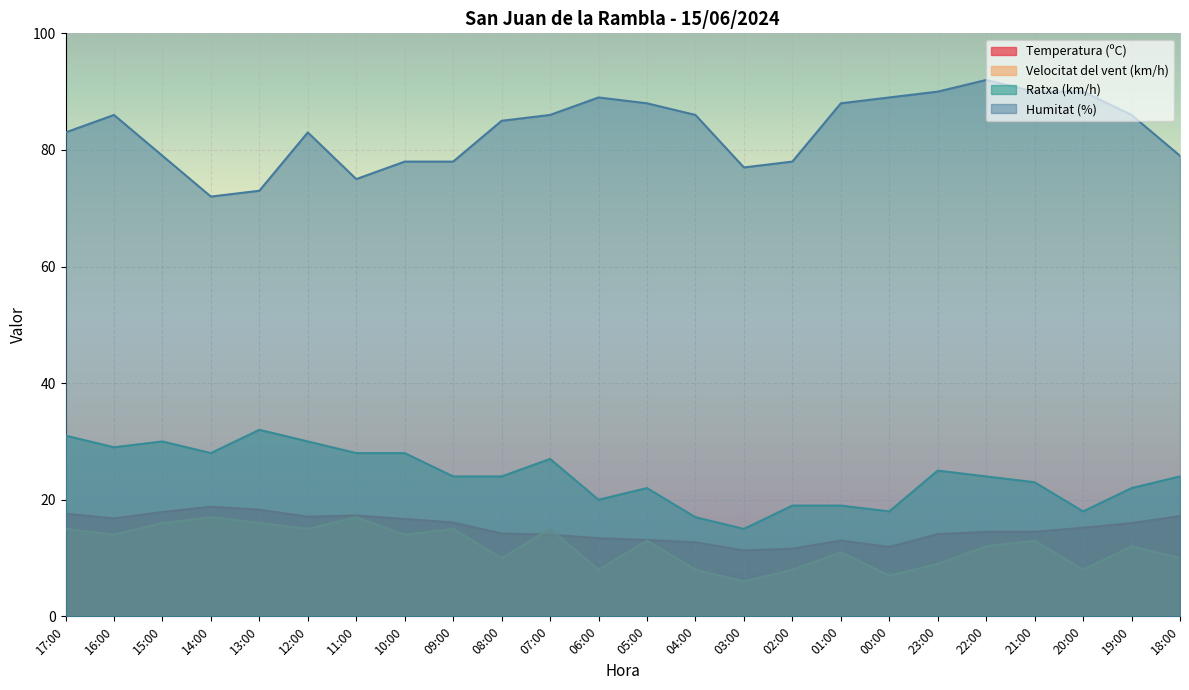

What is the approximate value of Ratxa (km/h) at 07:00?

27.0